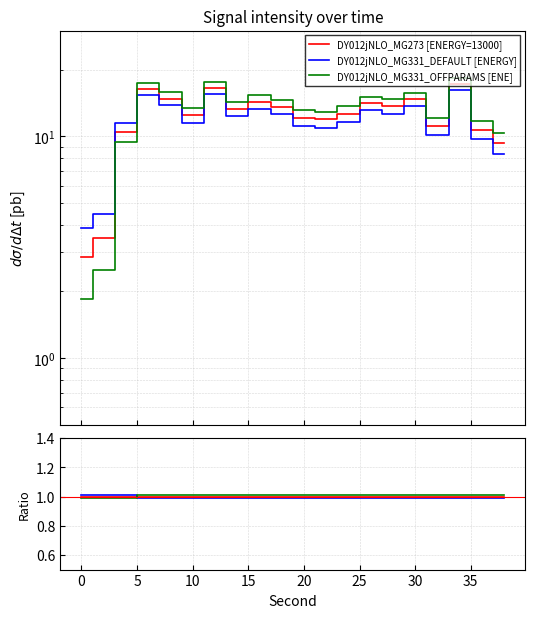

Which has a higher value, 25 or 10?

25